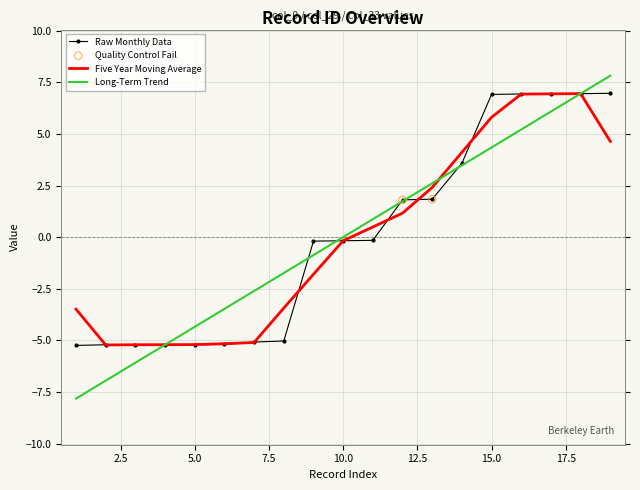

Which series has the widest spread of values?

Long-Term Trend